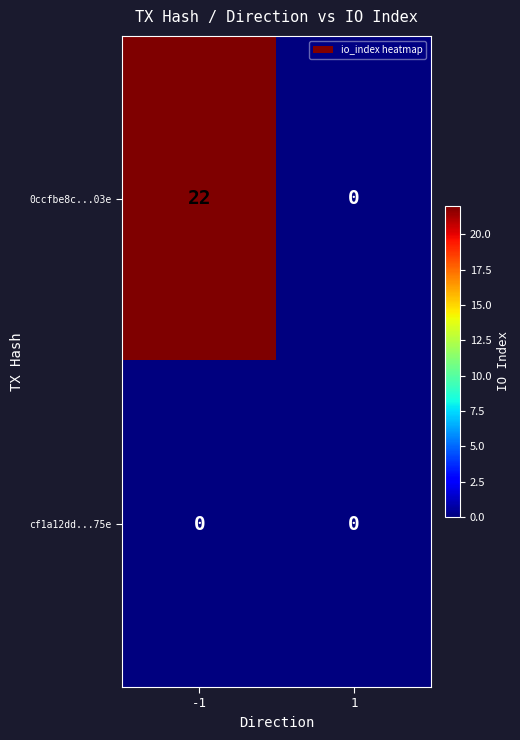

Which series has the widest spread of values?

0ccfbe8c...03e